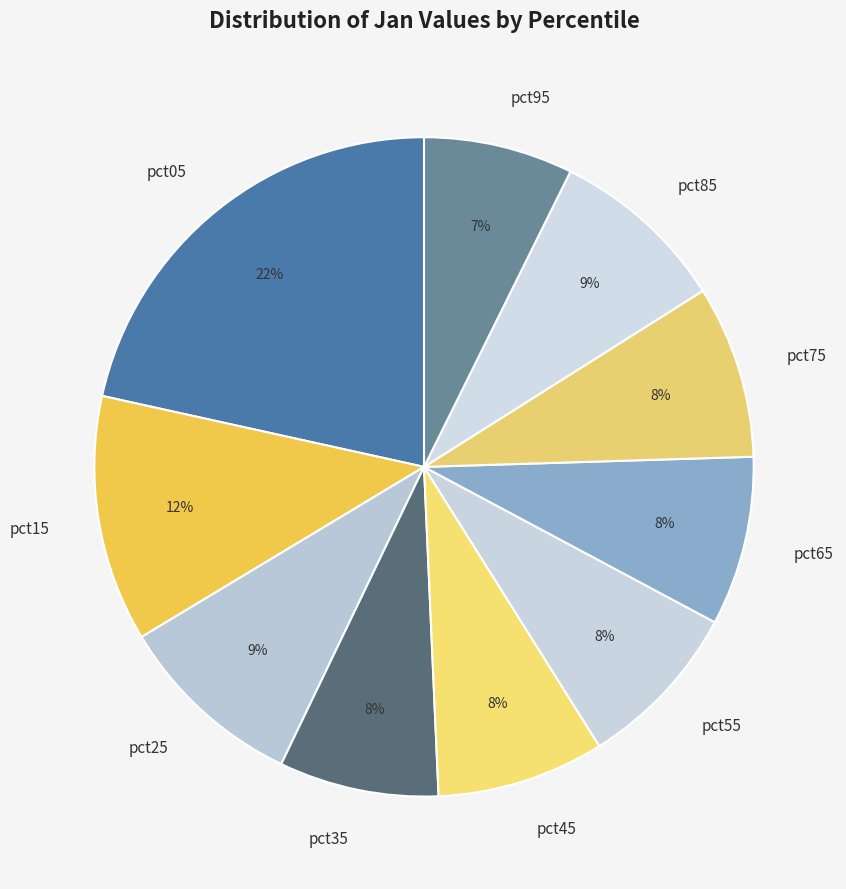

Do pct65 and pct35 together represent more than half of the pie?

No